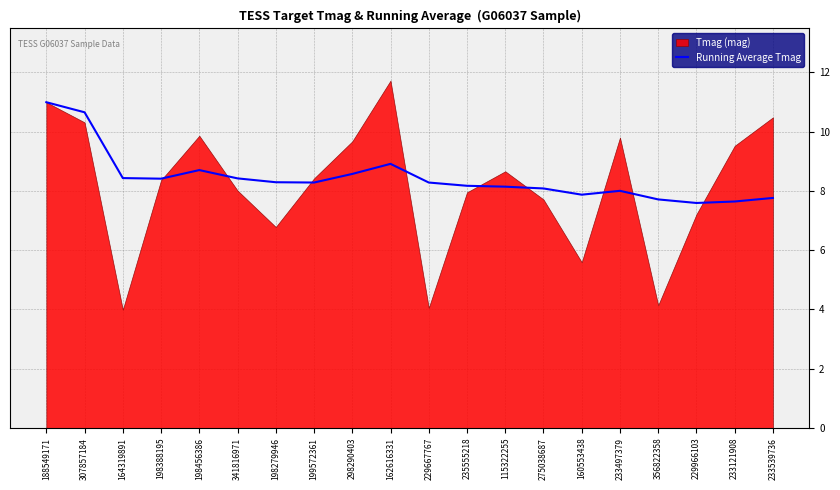

Which has a higher value, 233539736 or 162616331?

162616331